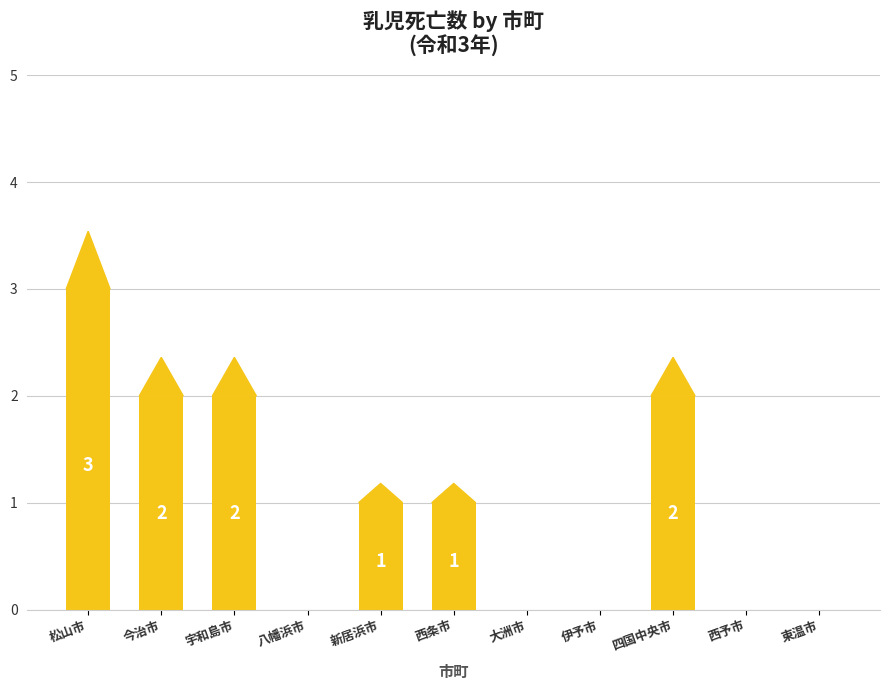

How many values are between 0 and 2?

10